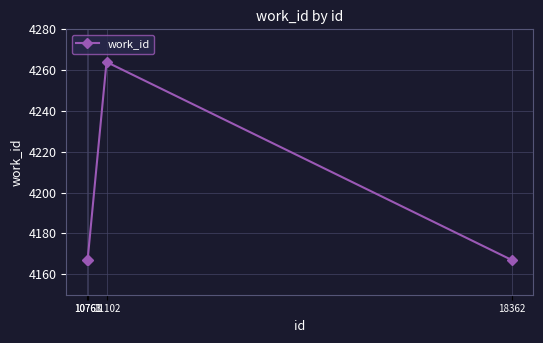

Between 11102 and 10763, which is larger?

11102